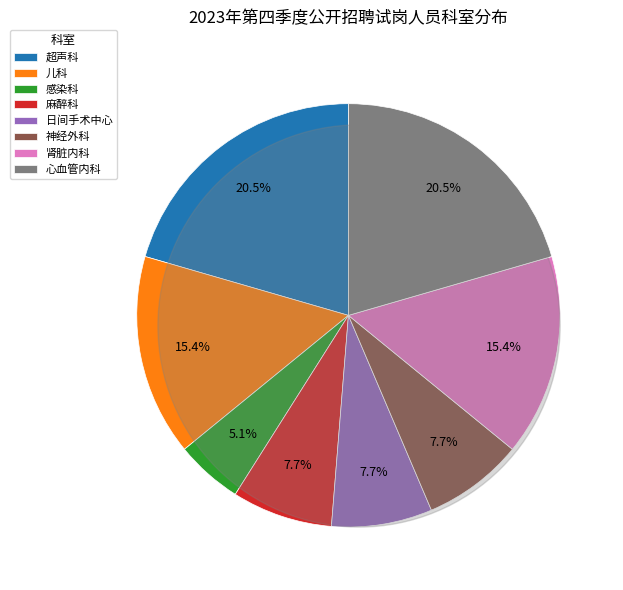

Rank the categories by value from lowest to highest.

感染科, 麻醉科, 日间手术中心, 神经外科, 儿科, 肾脏内科, 超声科, 心血管内科